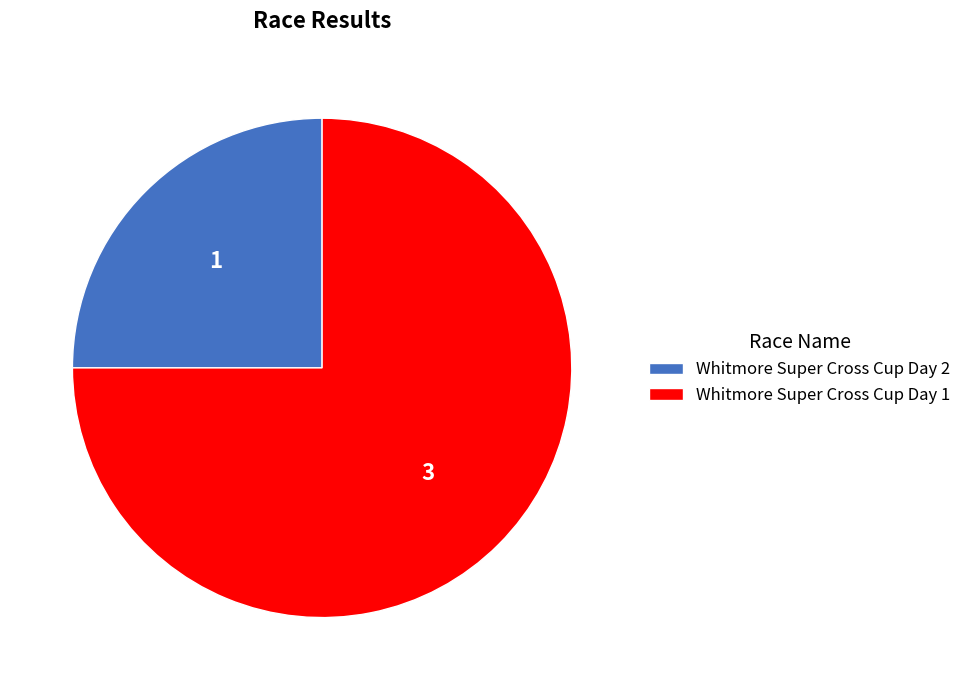

Combined, do Whitmore Super Cross Cup Day 1 and Whitmore Super Cross Cup Day 2 account for over 50%?

Yes